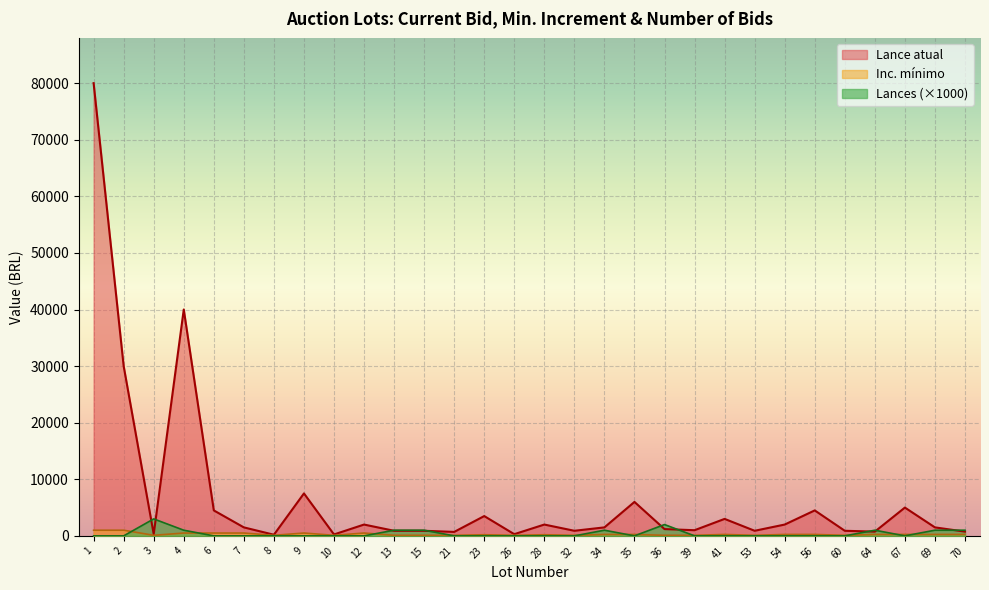

What is the greatest value displayed?

80000